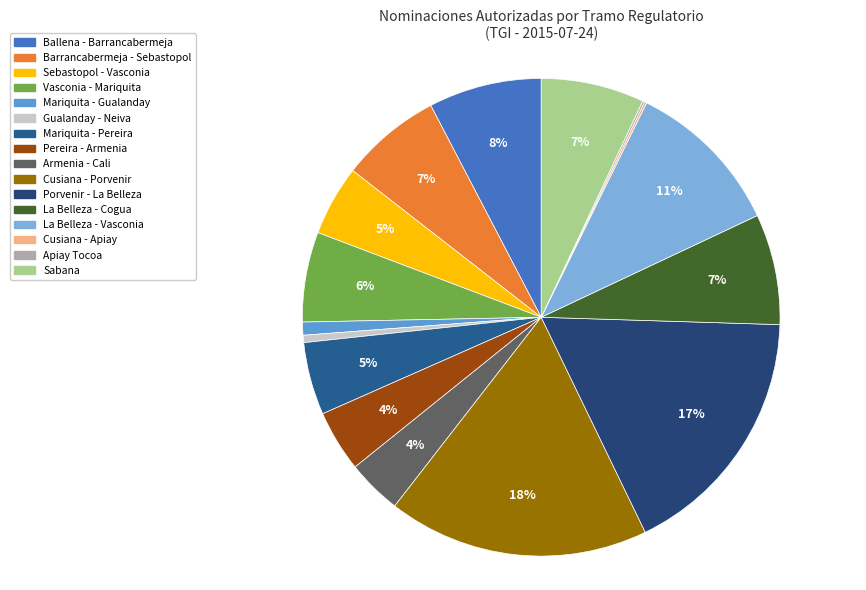

To the nearest percent, what percentage of the pie is La Belleza - Cogua?

7%